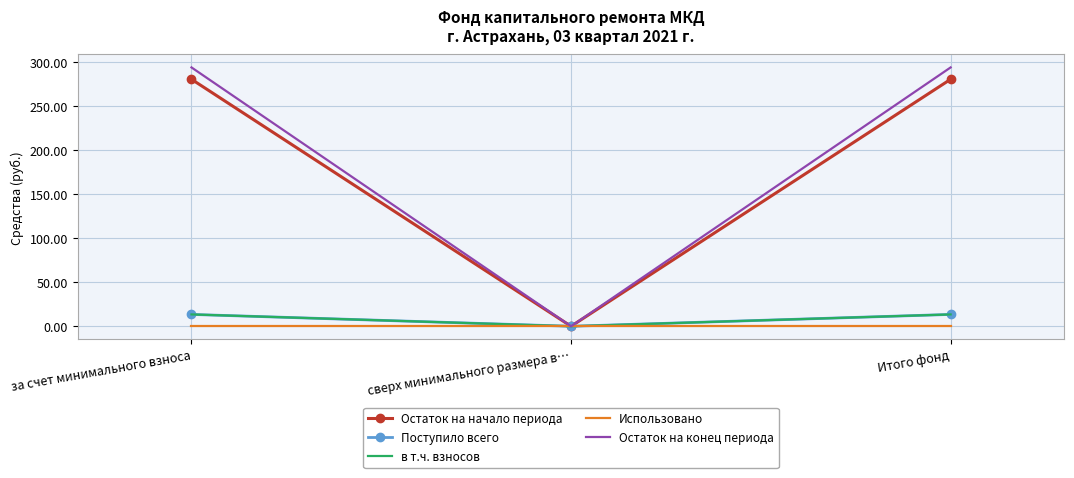

How many values in the Поступило всего series are below 13?

1